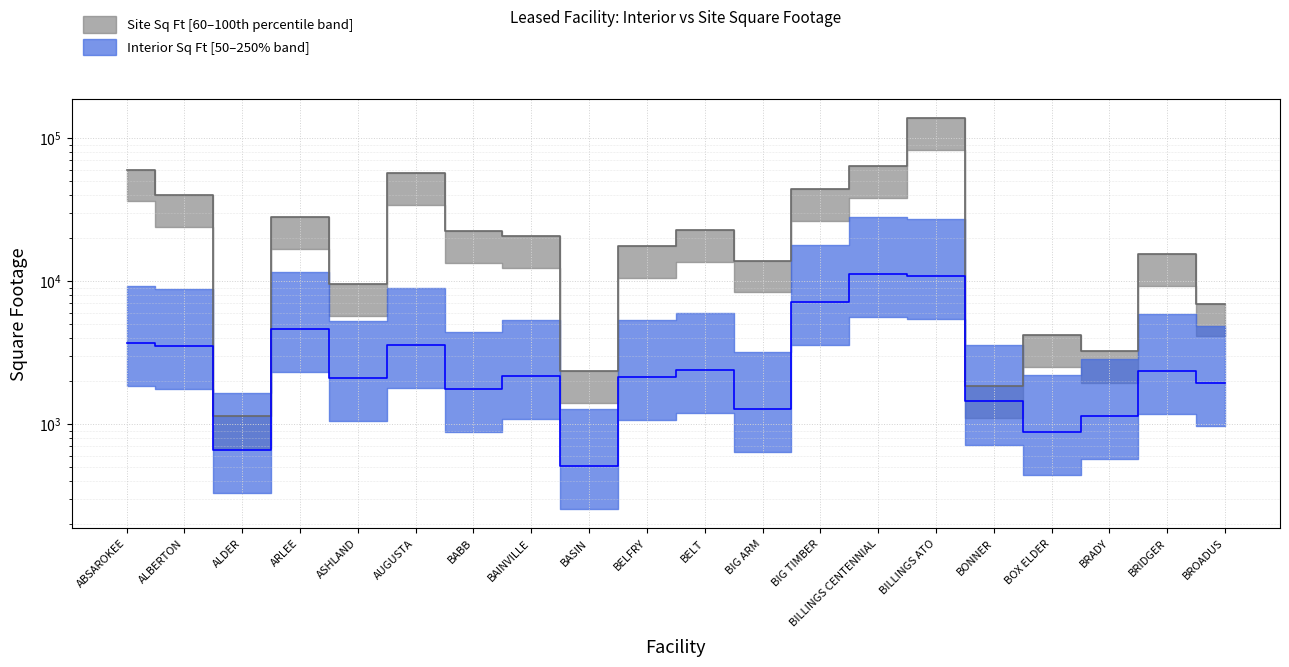

What is the difference between the site_sq_ft values at BELT and BIG ARM?

8788